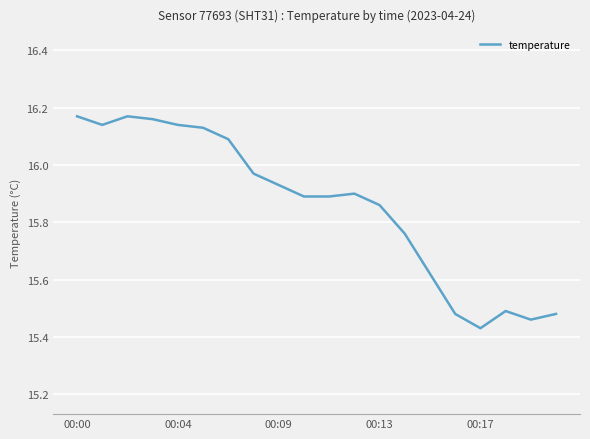

What is the difference between the maximum and minimum values?

0.7